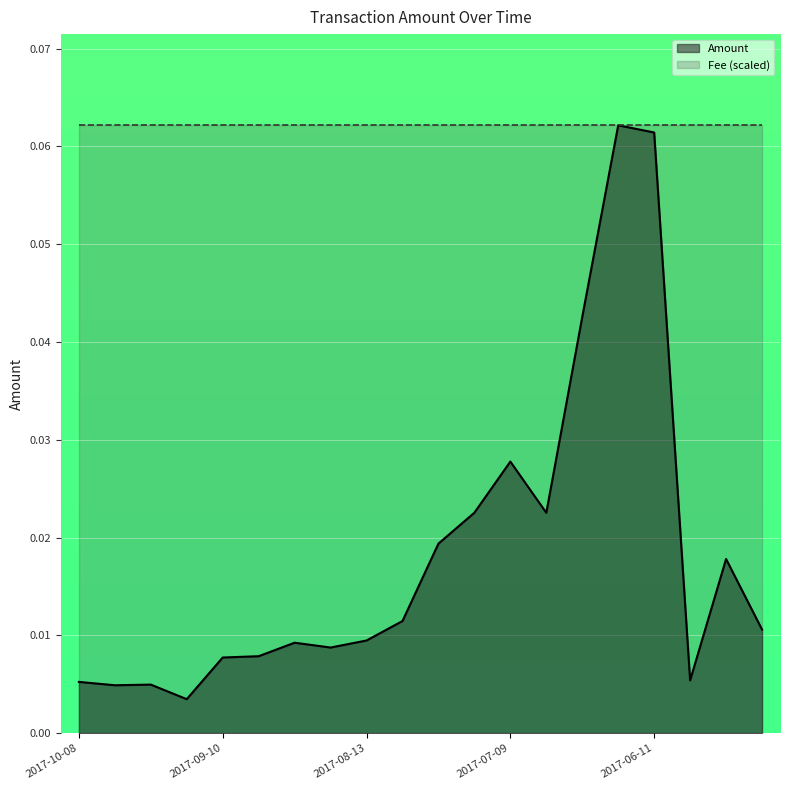

Which category has the highest value across all series?

15